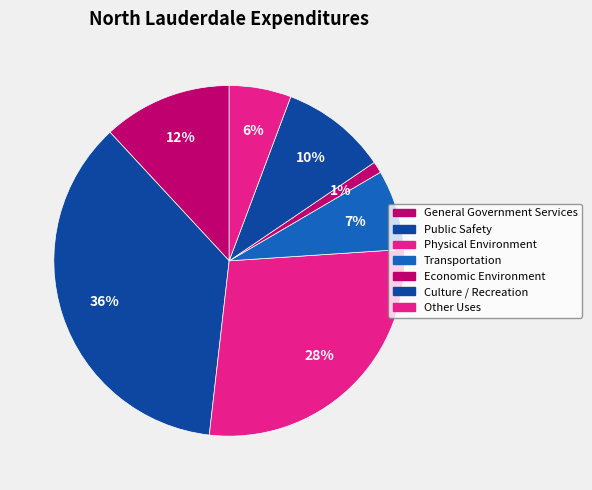

To the nearest percent, what is the combined percentage of General Government Services and Public Safety?

48%